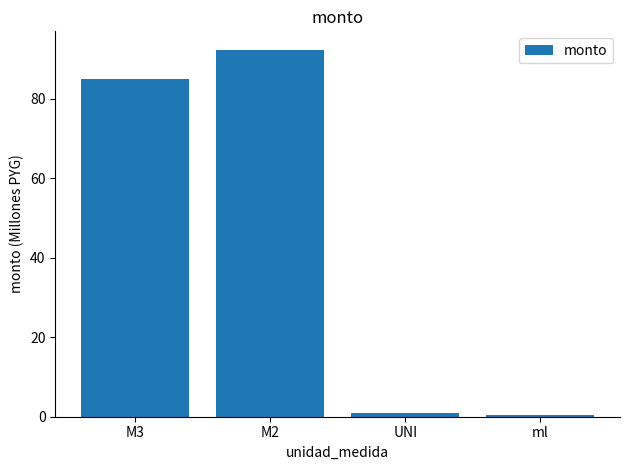

Reading left to right, what are all the values shown in this chart?

85.1	92.3	0.9	0.3